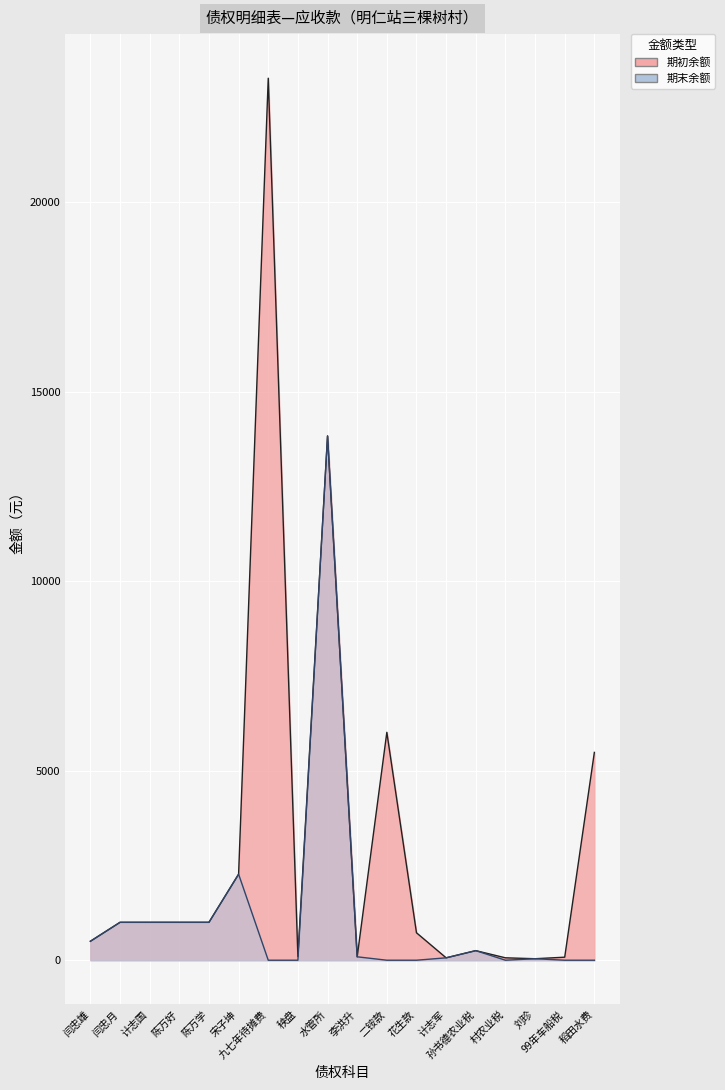

True or false: 期末余额 has more than 1 points higher than both neighbors.

True